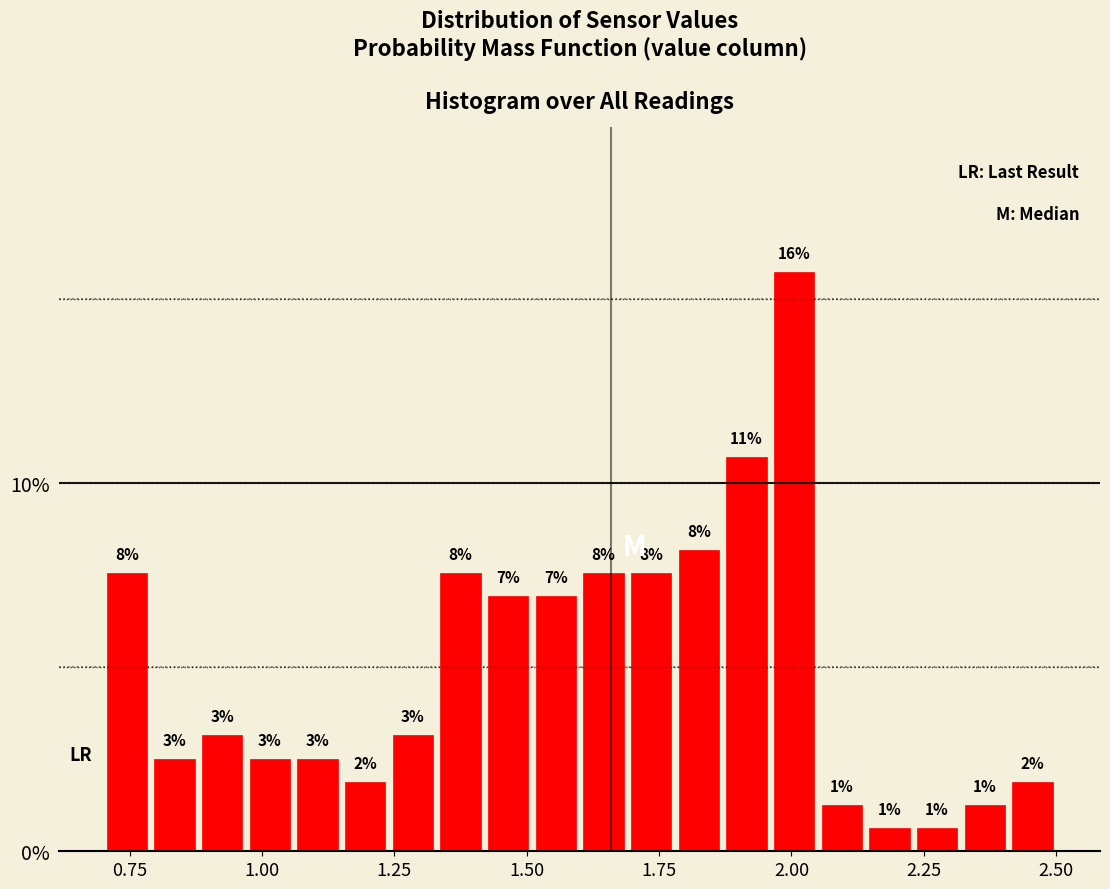

Around what value on the x-axis is the tallest bar? Give the approximate position of its centre, as read against the axis.

2.00